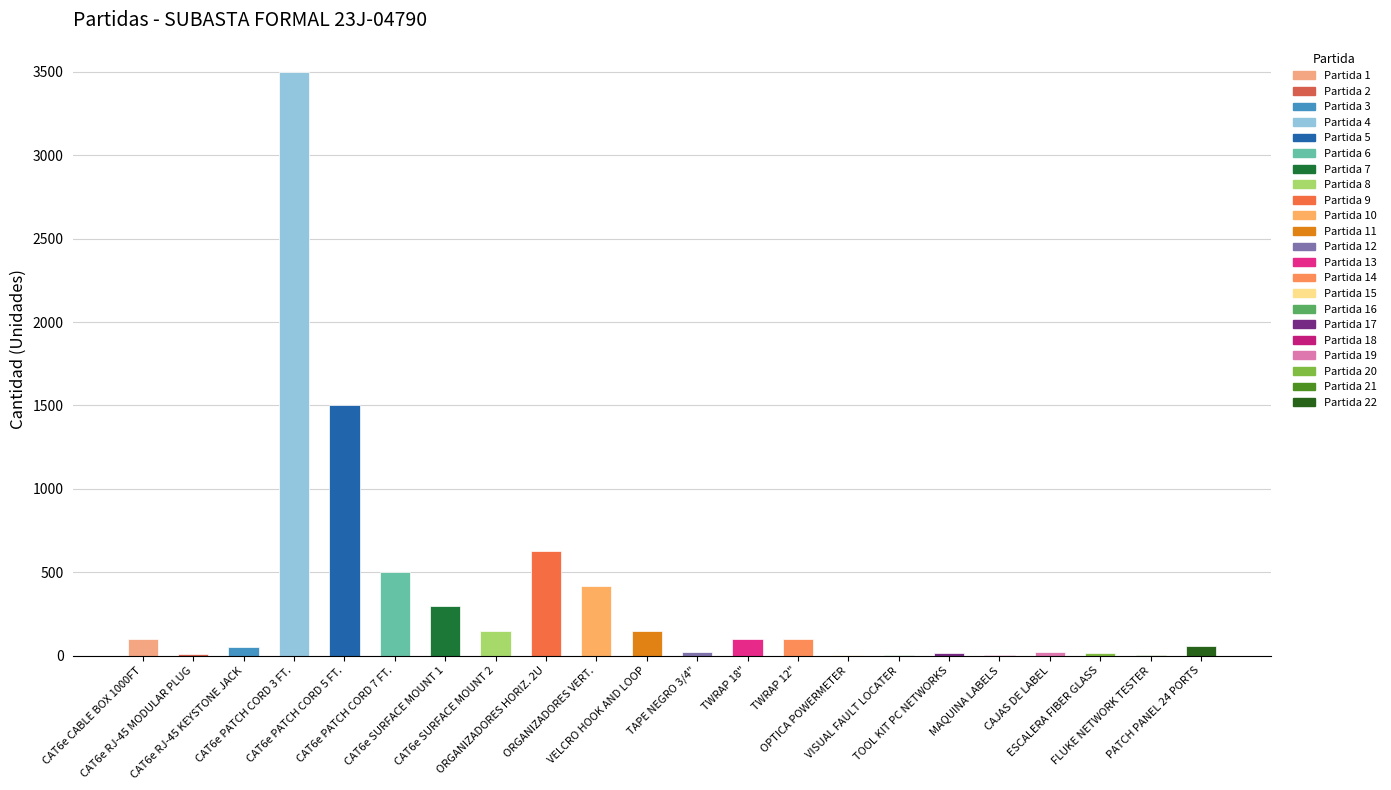

The value at 2 is 4. True or false?

False